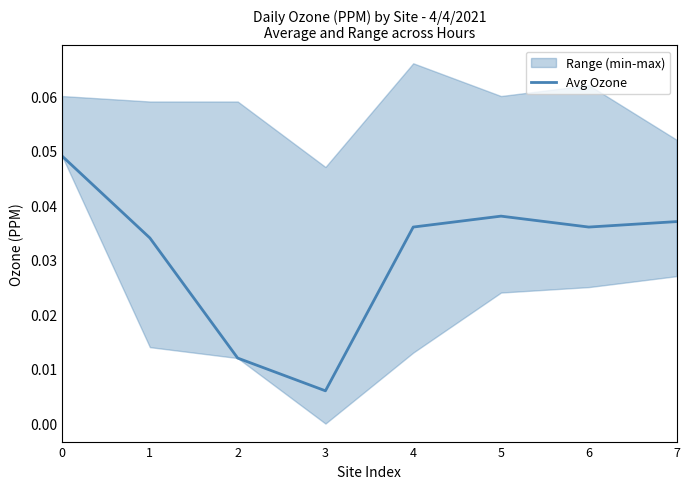

At which label is Avg Ozone closest to 0?

3